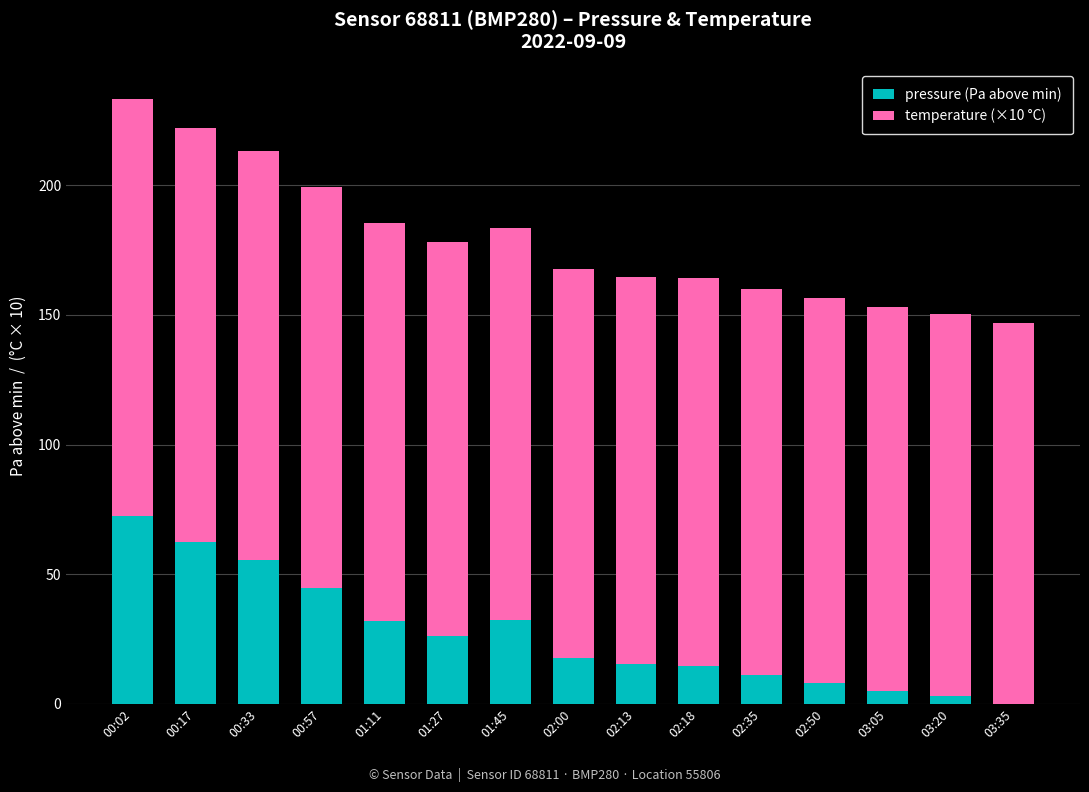

The value of pressure (Pa above min) at 01:11 is 32.0. True or false?

True